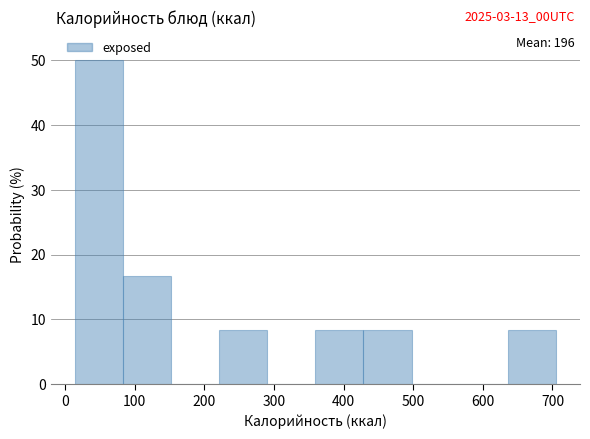

Over which range of the x-axis is the bar tallest?

10 to 80